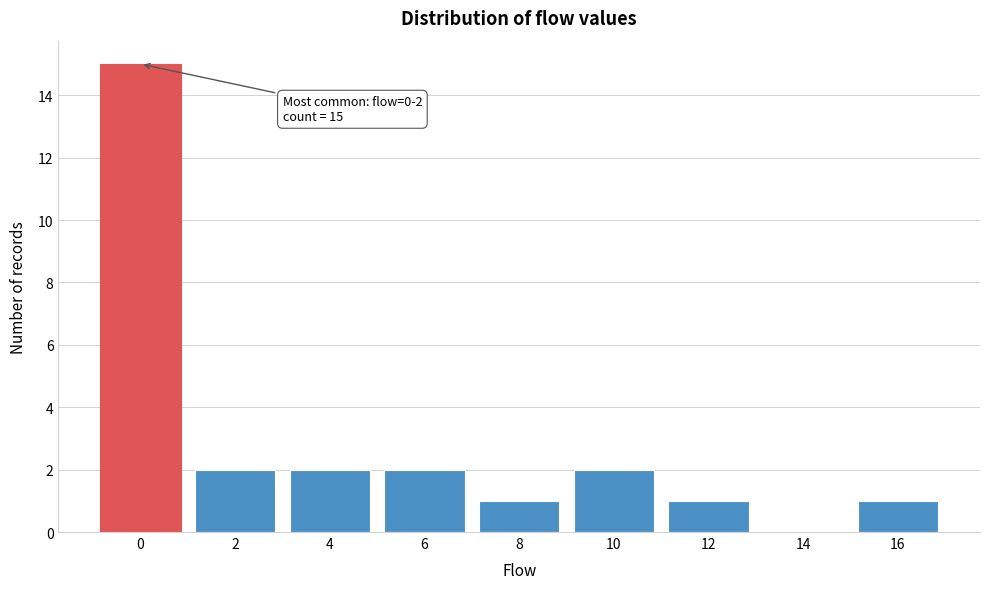

Reading right to left, list all the values displayed in this chart.

16=1	14=0	12=1	10=2	8=1	6=2	4=2	2=2	0=15